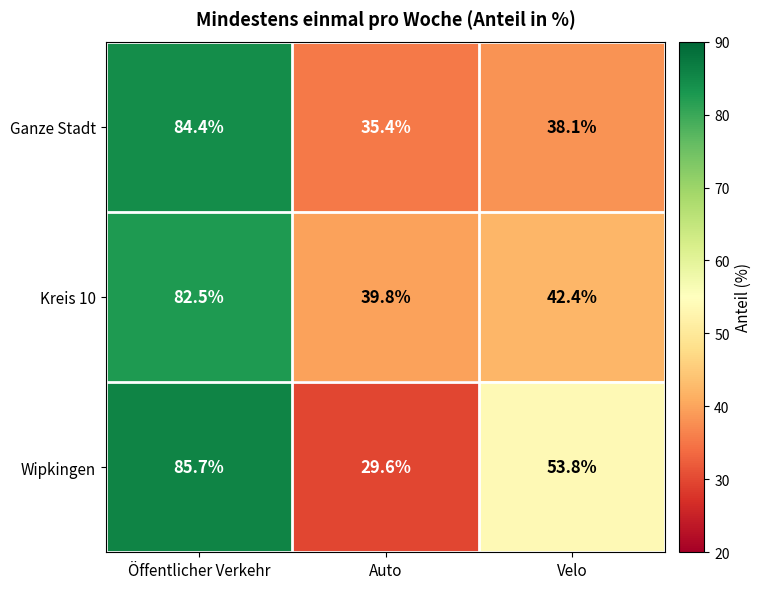

Reading left to right, list all the values displayed in this chart.

Ganze Stadt: Öffentlicher Verkehr=84.4	Auto=35.4	Velo=38.1
Kreis 10: Öffentlicher Verkehr=82.5	Auto=39.8	Velo=42.4
Wipkingen: Öffentlicher Verkehr=85.7	Auto=29.6	Velo=53.8